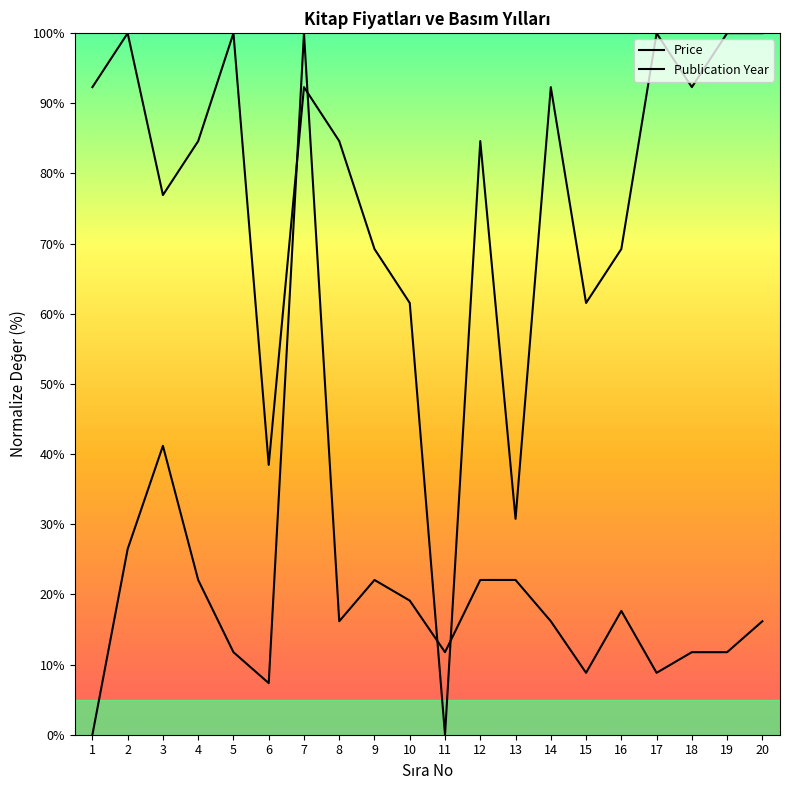

At which category does Price reach its first local peak?

3